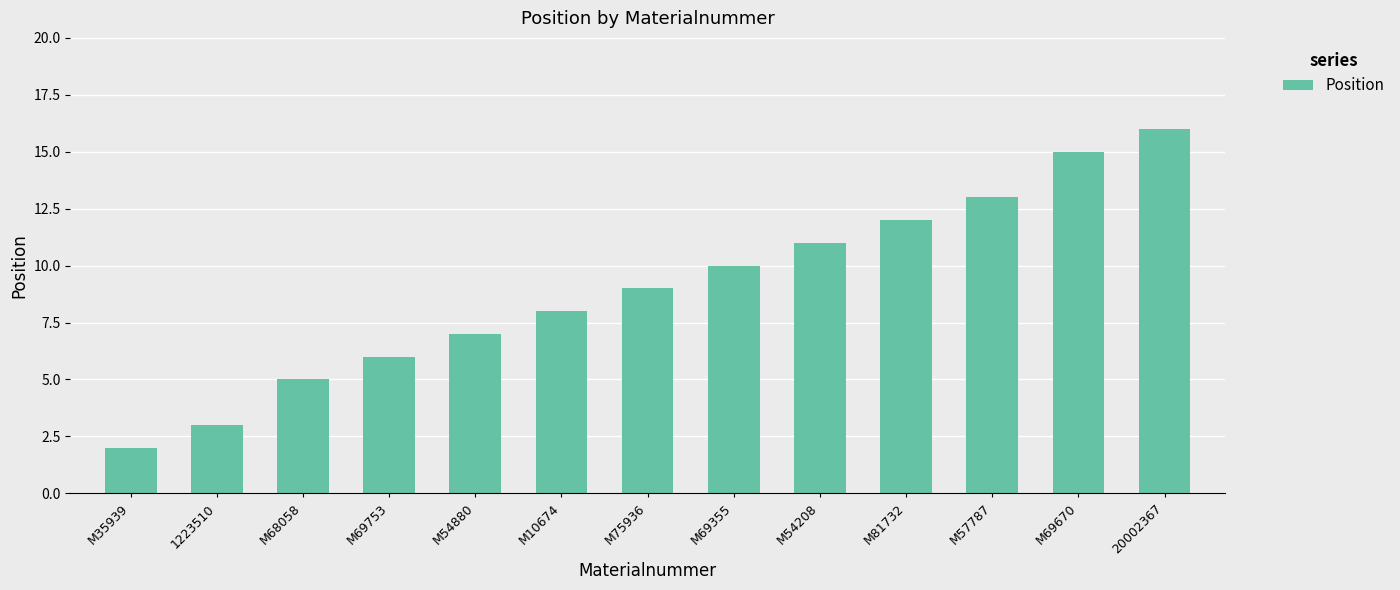

What is the ratio of the value at M10674 to the value at M69355?

0.8